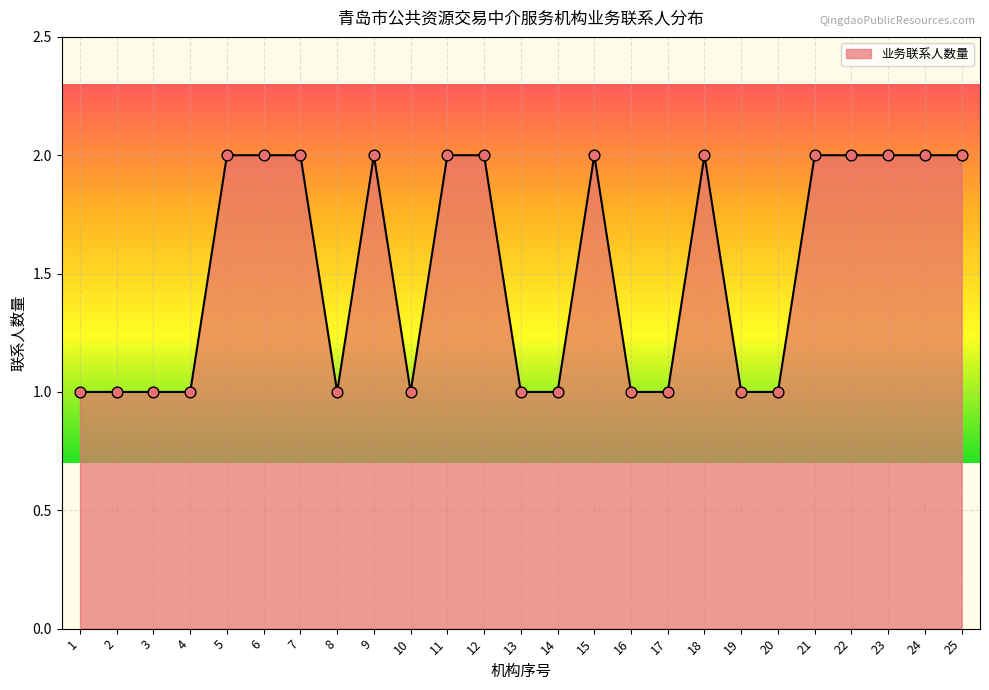

Between 7 and 16, which is larger?

7